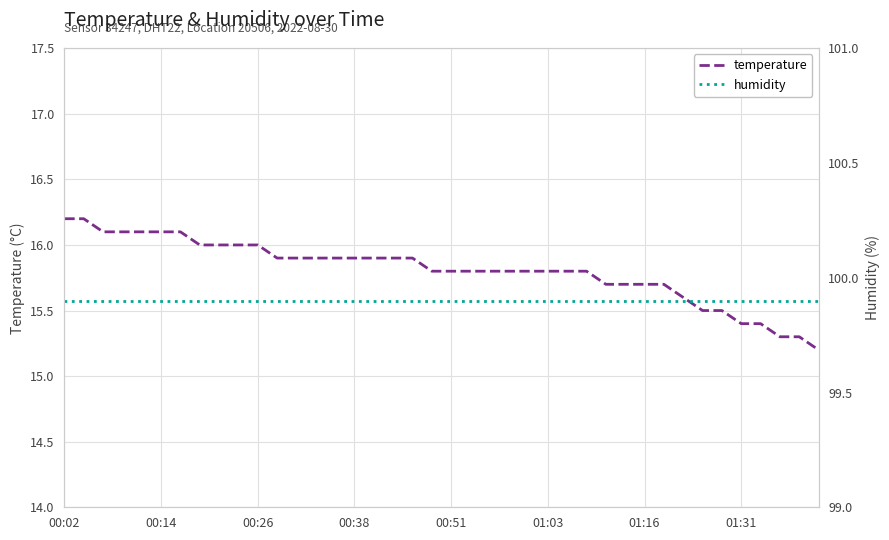

True or false: humidity has more than 0 interior local peaks.

False